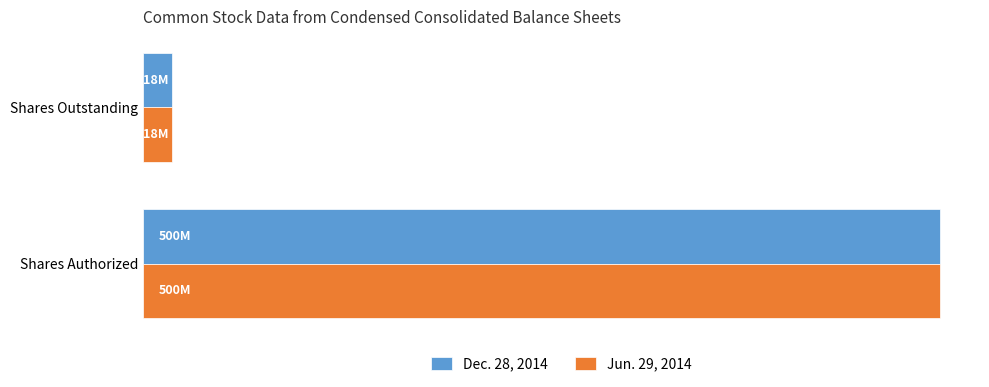

List the series in order of their overall mean, highest first.

Jun. 29, 2014, Dec. 28, 2014